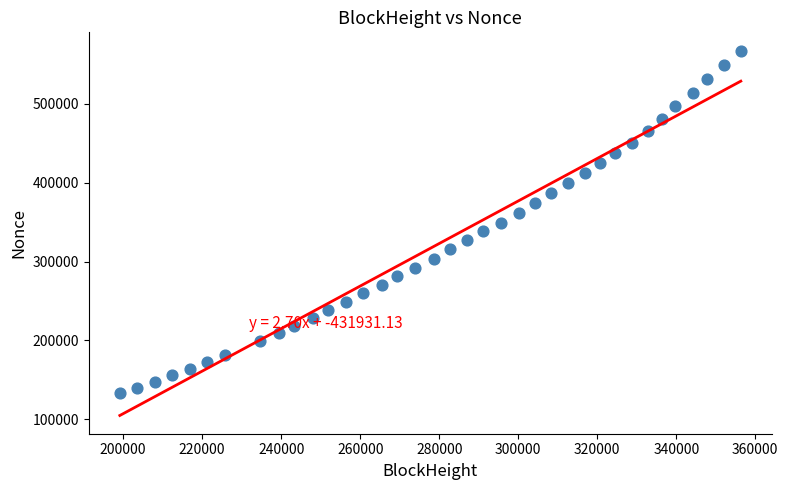

What is the range of X values (max minus min)?

157181